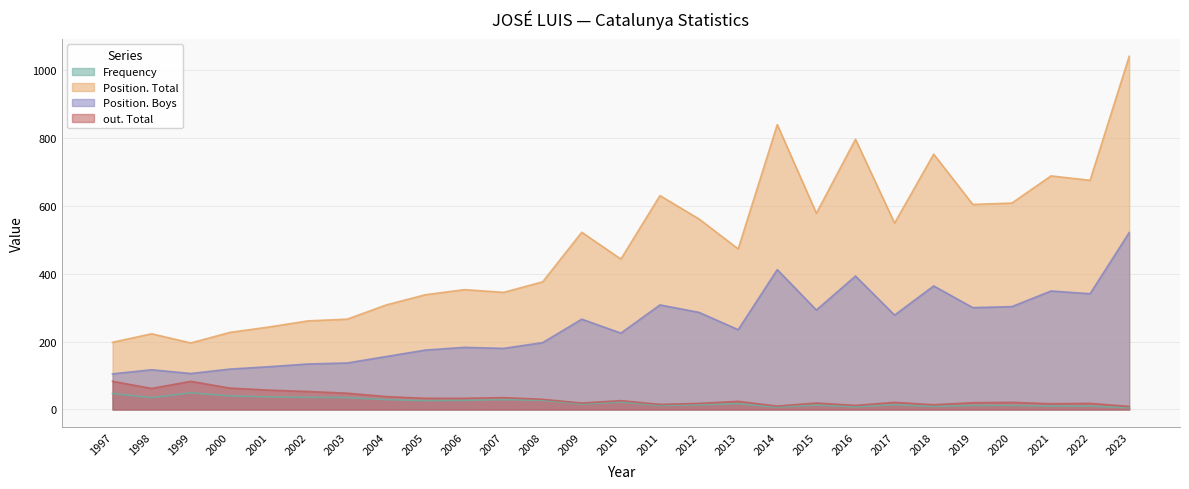

What are all the series names shown in the legend?

Frequency, Position. Total, Position. Boys, out. Total